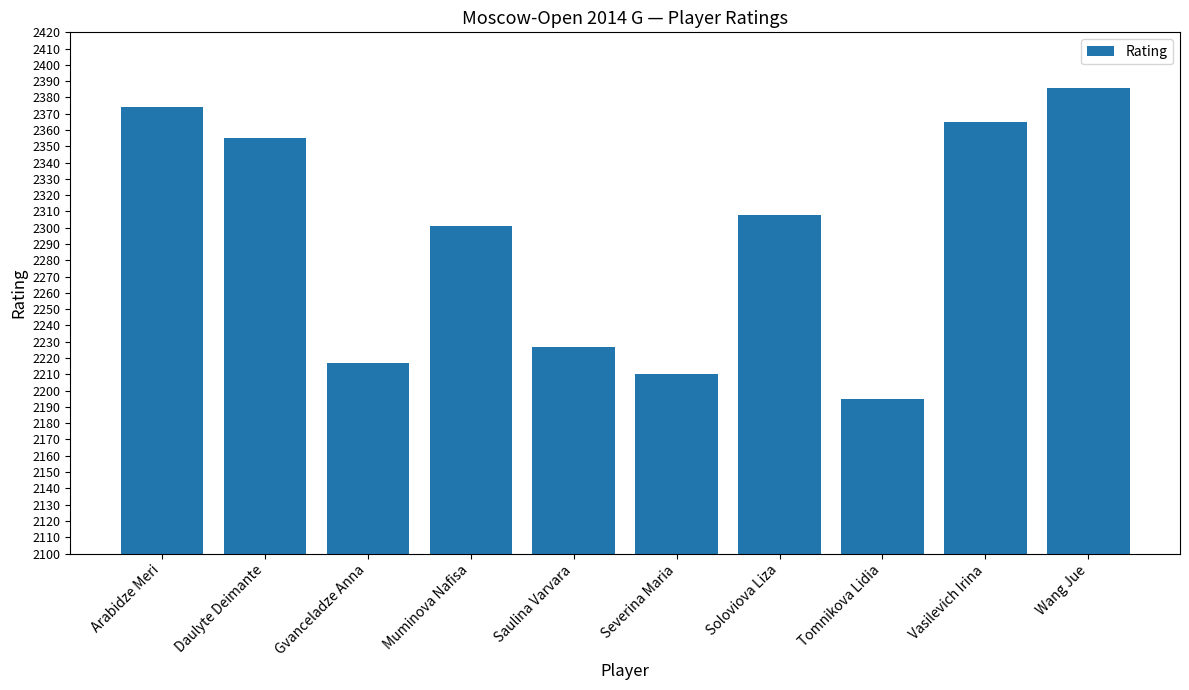

At which label does the data first exceed 2308?

Arabidze Meri